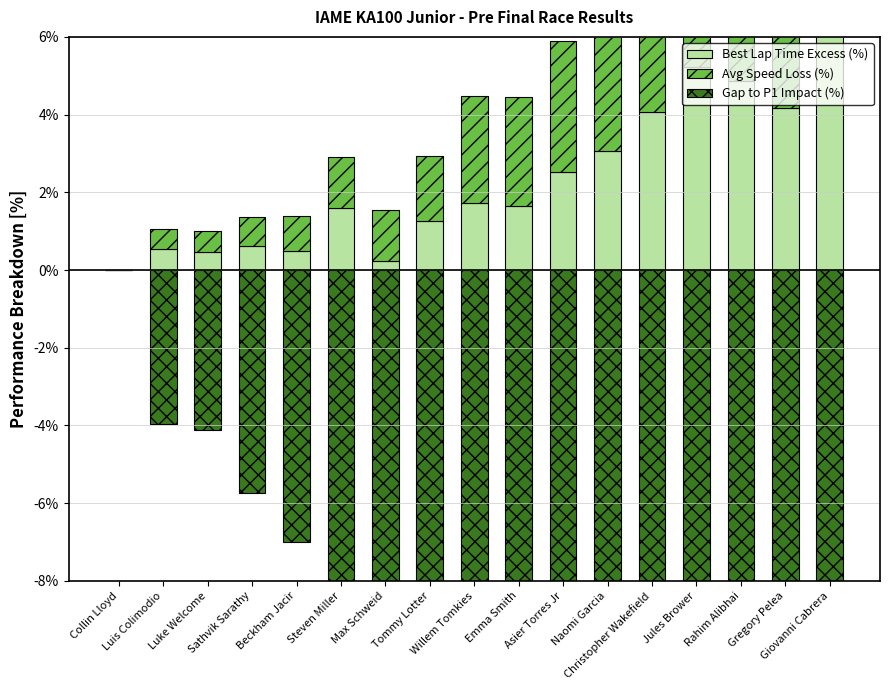

What is the label of the 2nd bar from the left?

Luis Colimodio